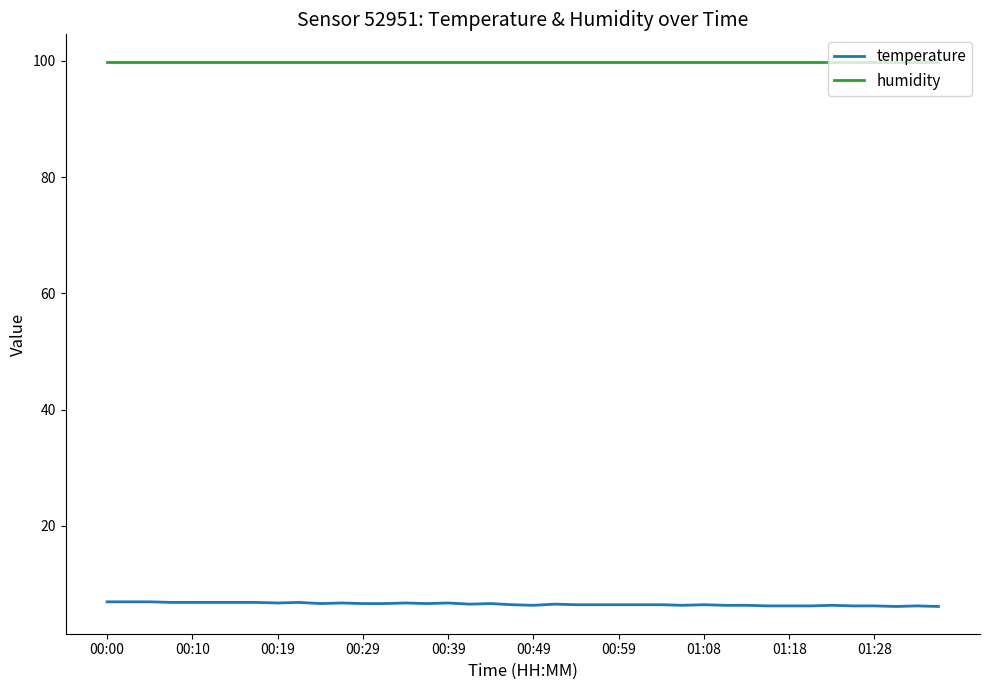

Is this an area chart (filled region under the line)?

No